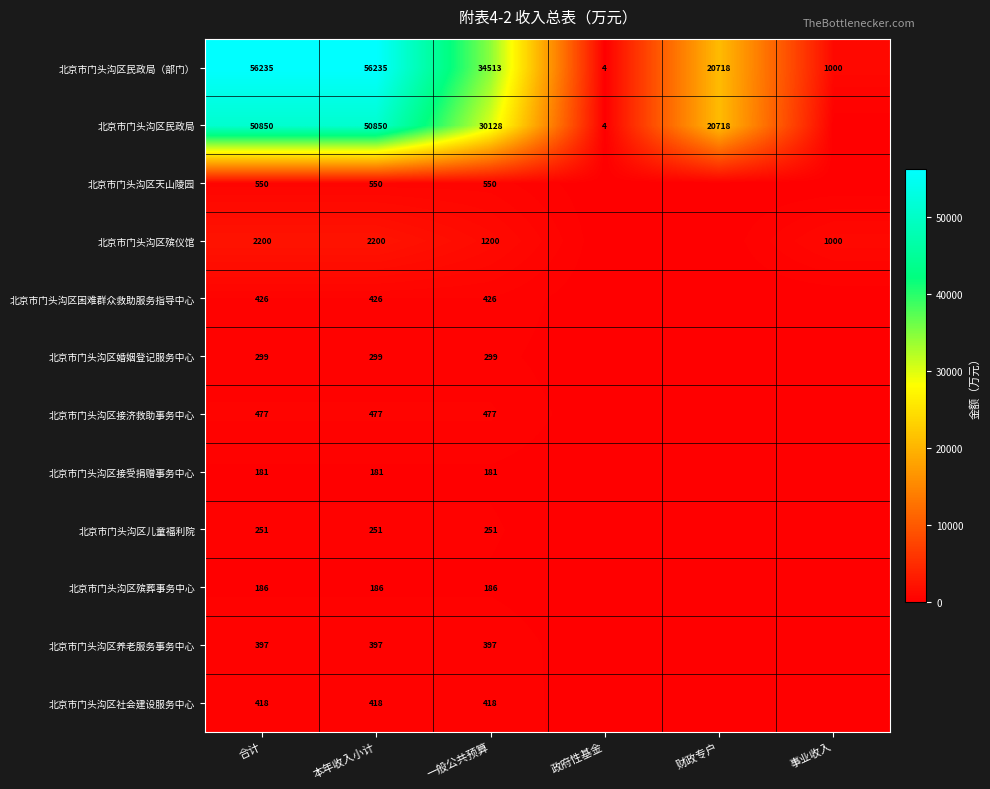

Which has a higher value, 事业收入 or 财政专户?

财政专户